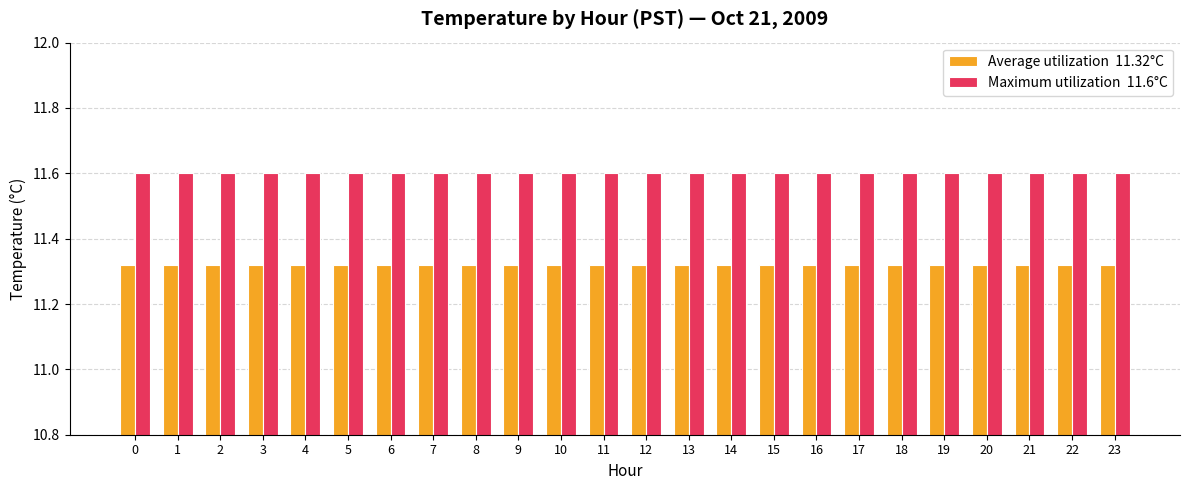

How many bars are there in total?

48